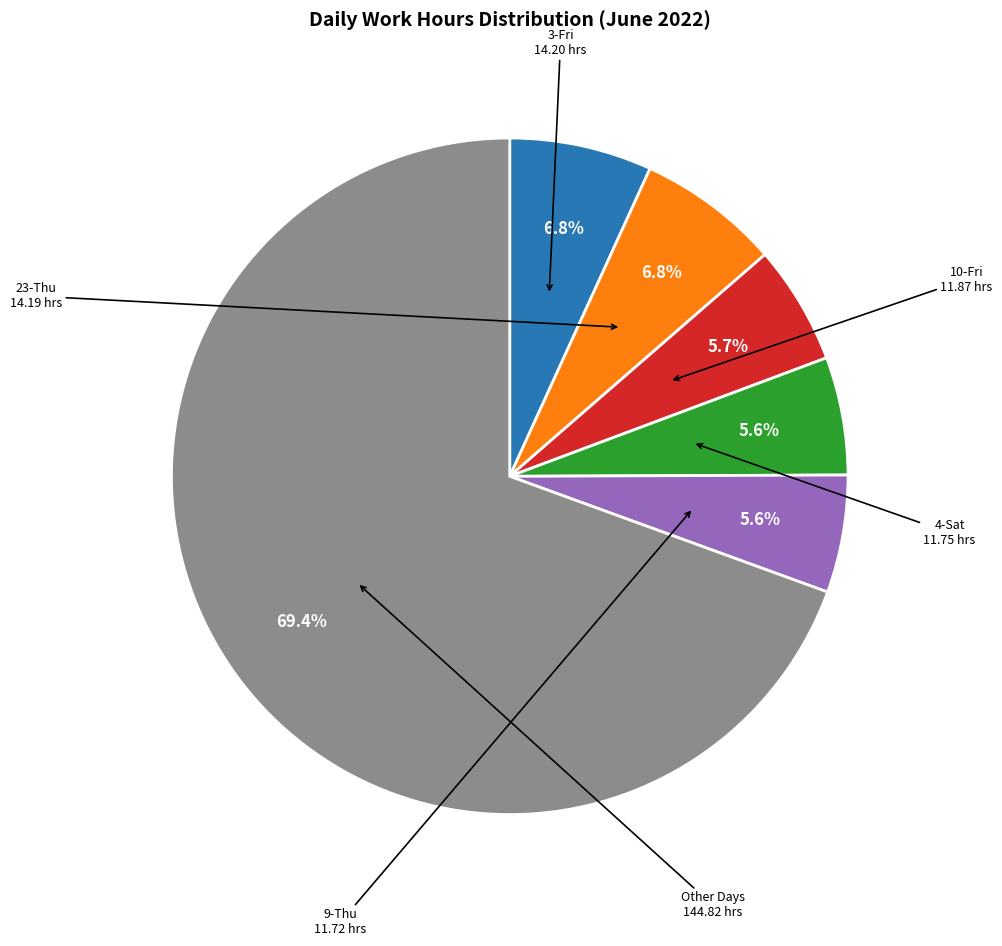

Does any single category account for the majority?

Yes